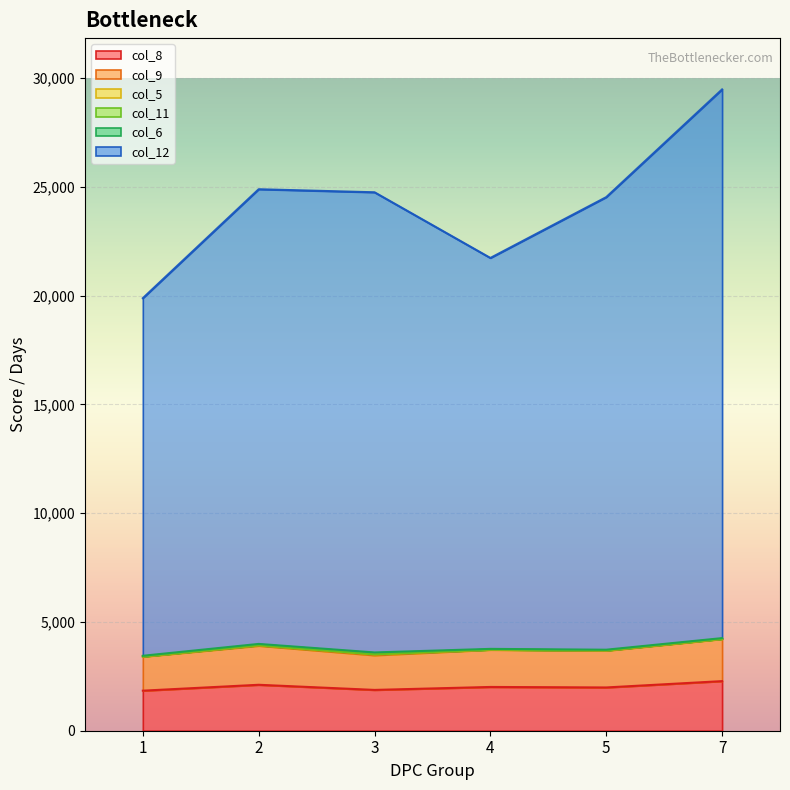

What is the maximum value shown in the chart?

29478